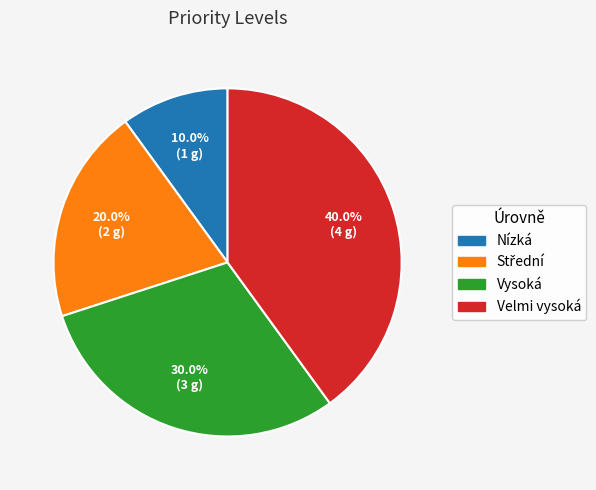

What is the smallest slice in the pie chart?

Nízká